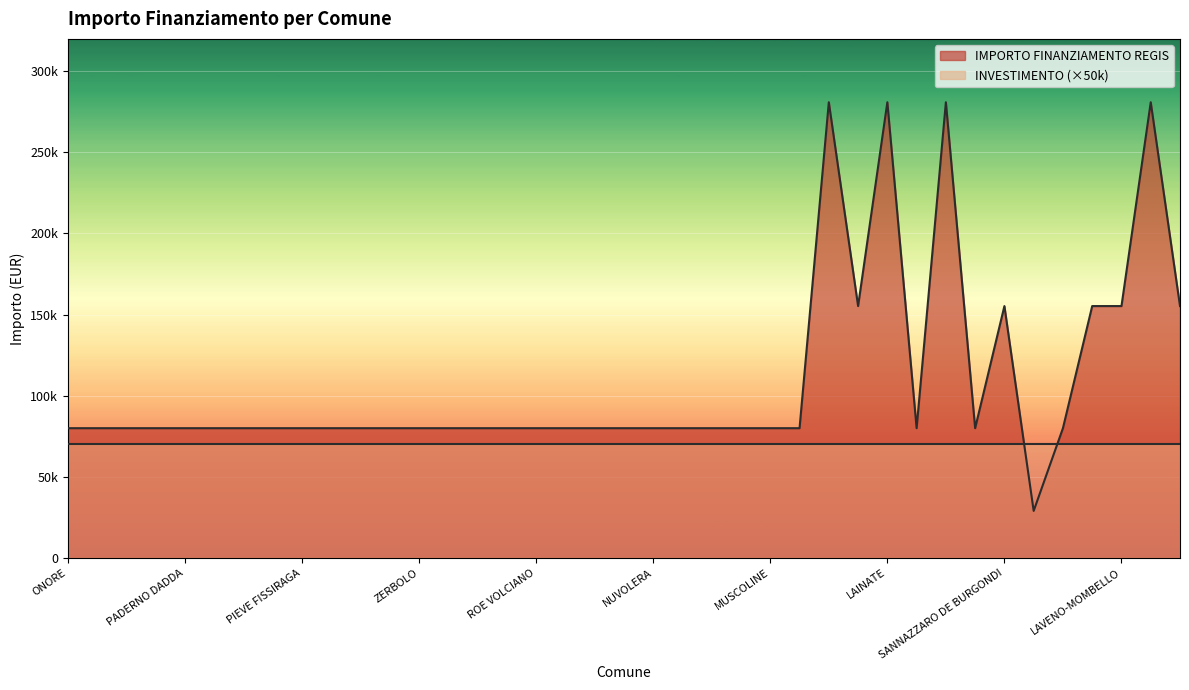

How many points are higher than both their immediate neighbors (excluding endpoints)?

5